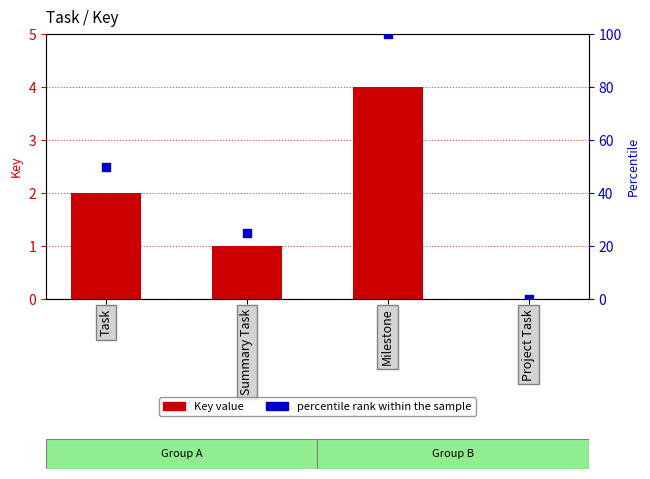

At how many categories does at least one series exceed 30?

2